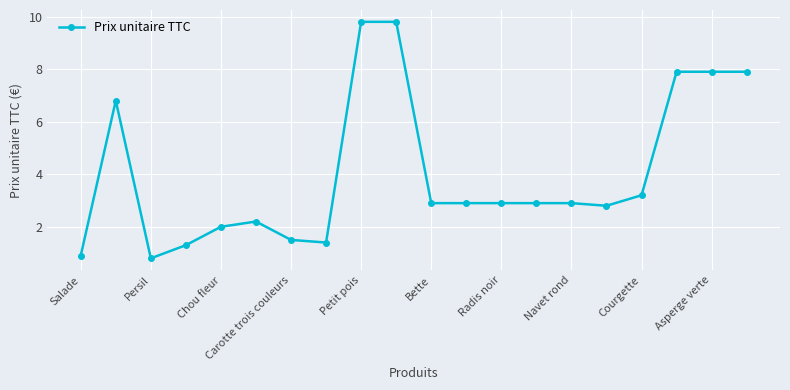

What is the sum of all values?

80.7